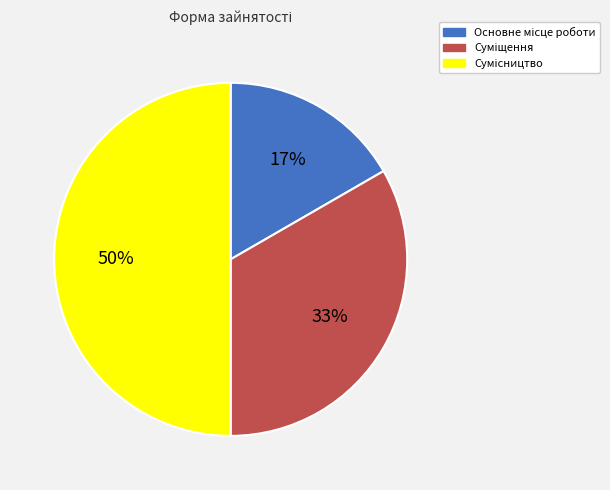

Count the number of slices in the pie.

3